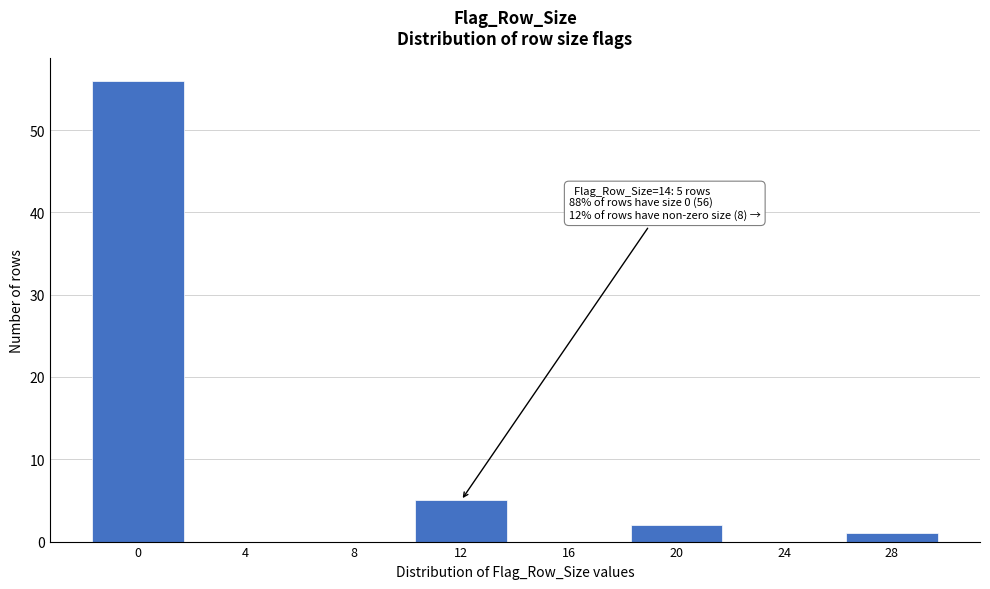

Reading left to right, extract all data points from this chart.

0=56	4=0	8=0	12=5	16=0	20=2	24=0	28=1